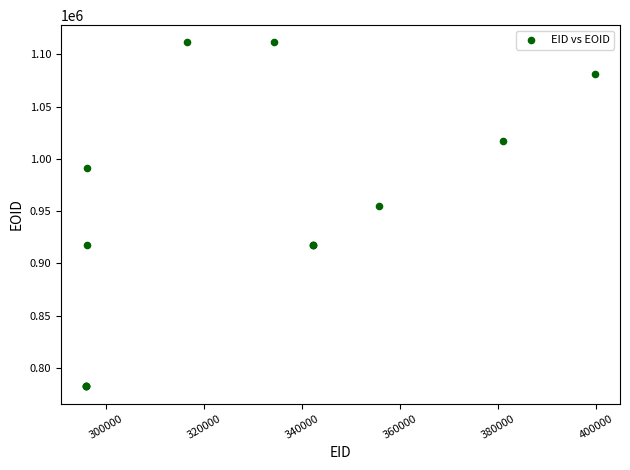

What Y value in the scatter plot is closest to 946936?

954749